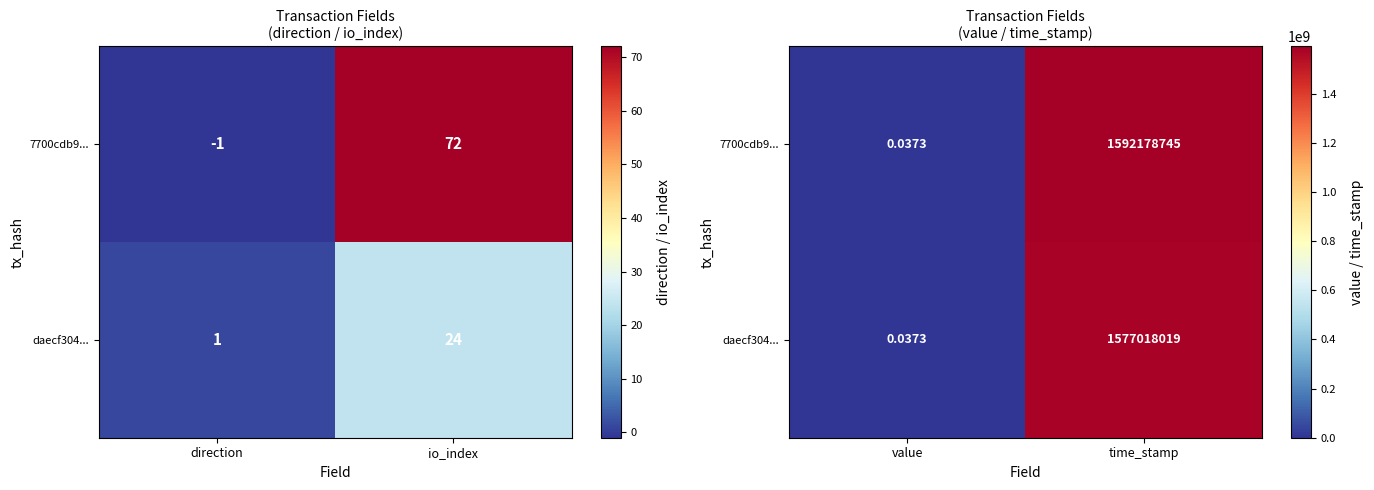

How many data points in daecf304... are less than 1577018019?

1